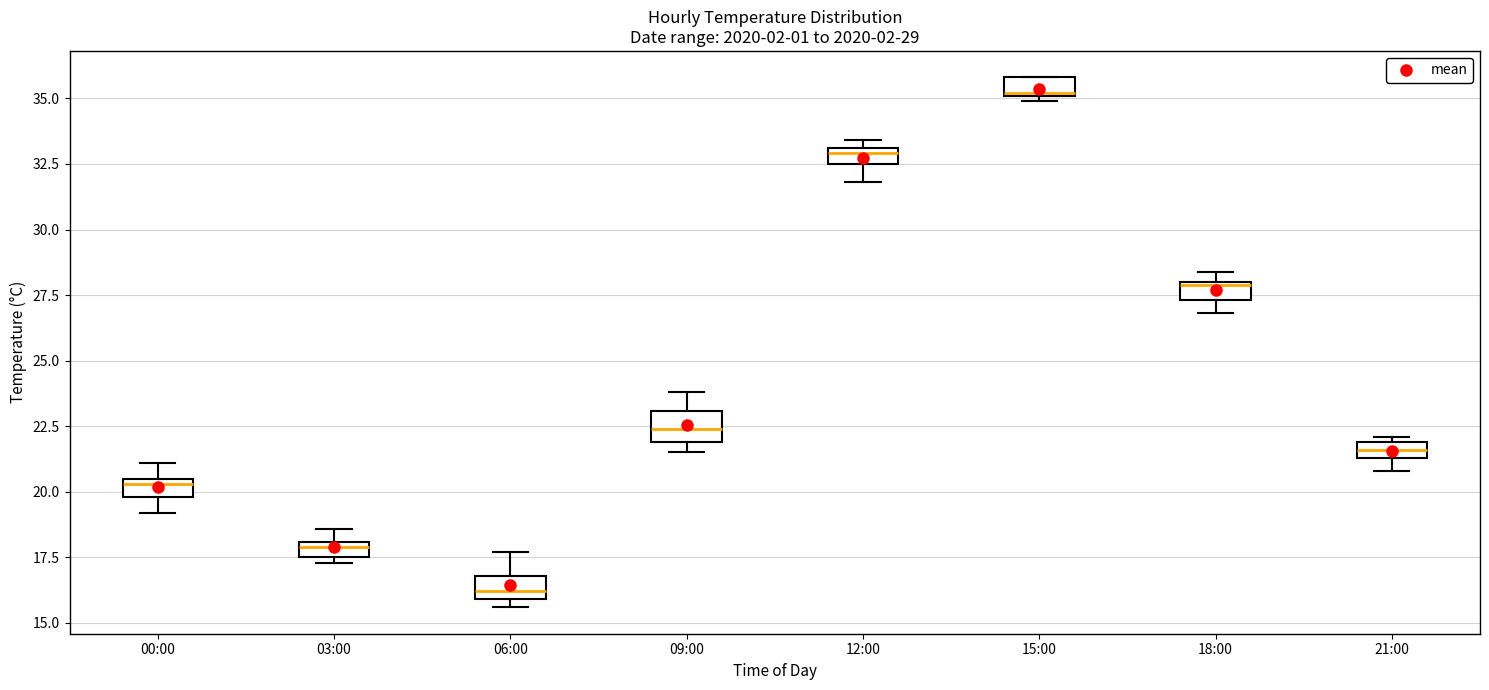

Which box has the highest median line?

15:00